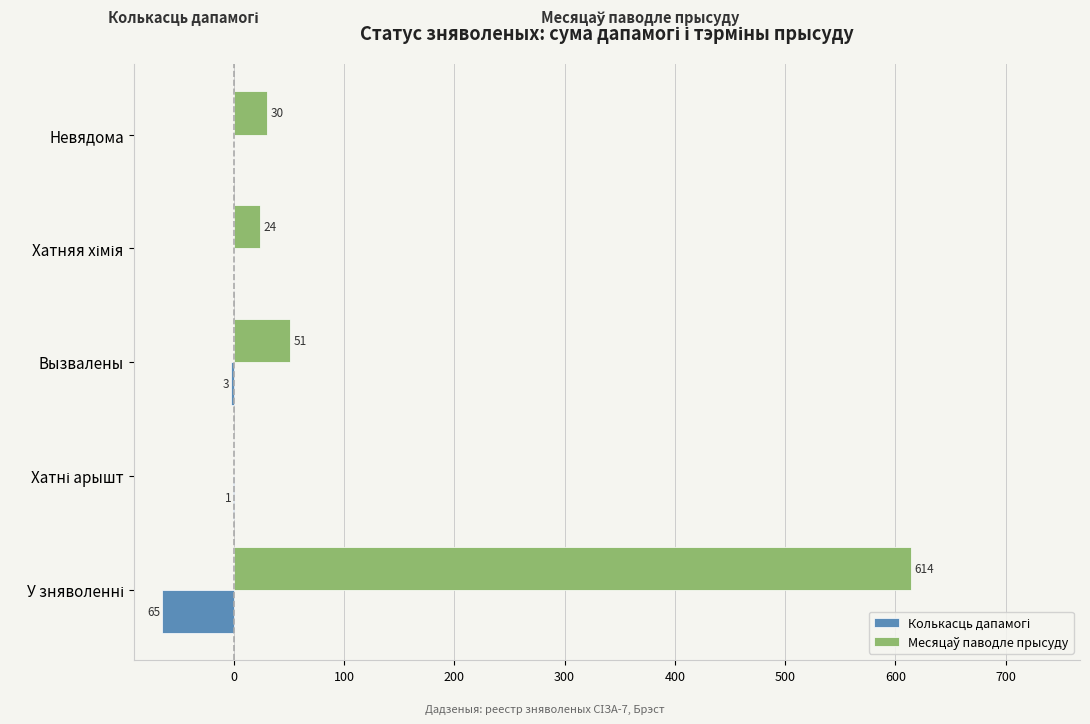

What is the maximum value shown in the chart?

614